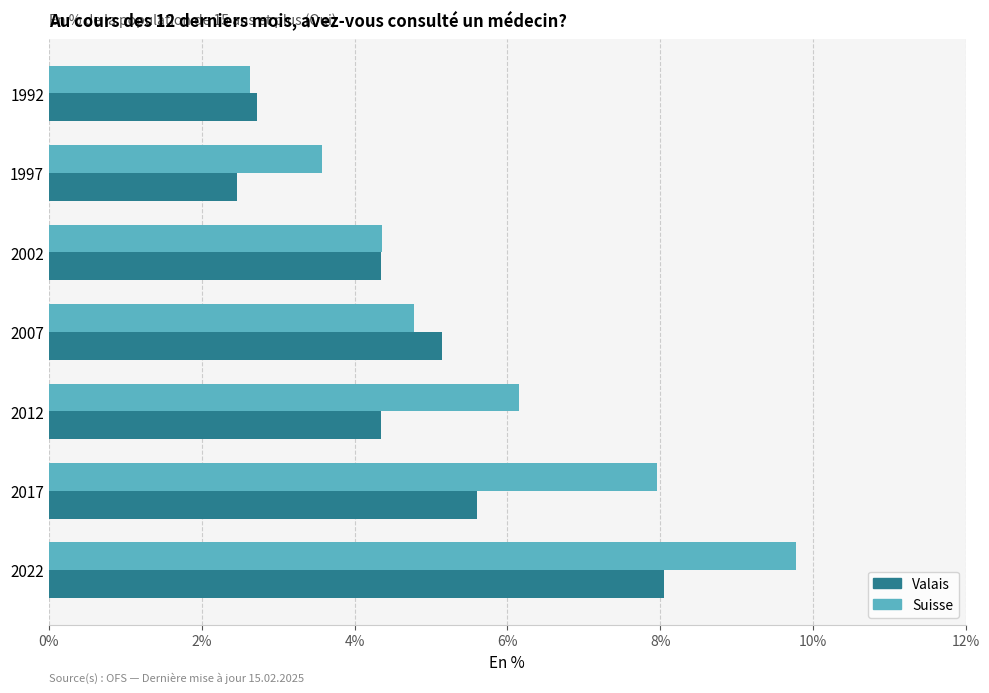

Rank the series at 2017 from lowest to highest value.

Valais, Suisse